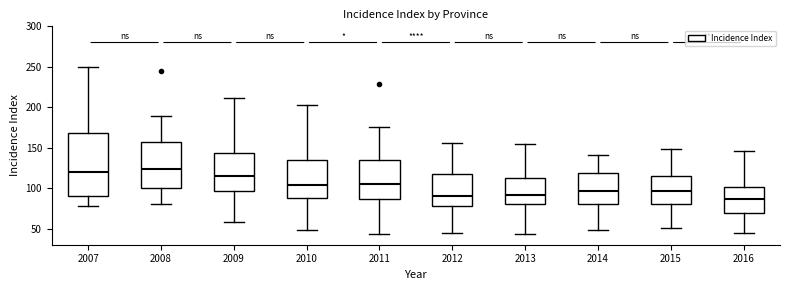

Which box is the tallest, from its lower edge to its upper edge?

2007